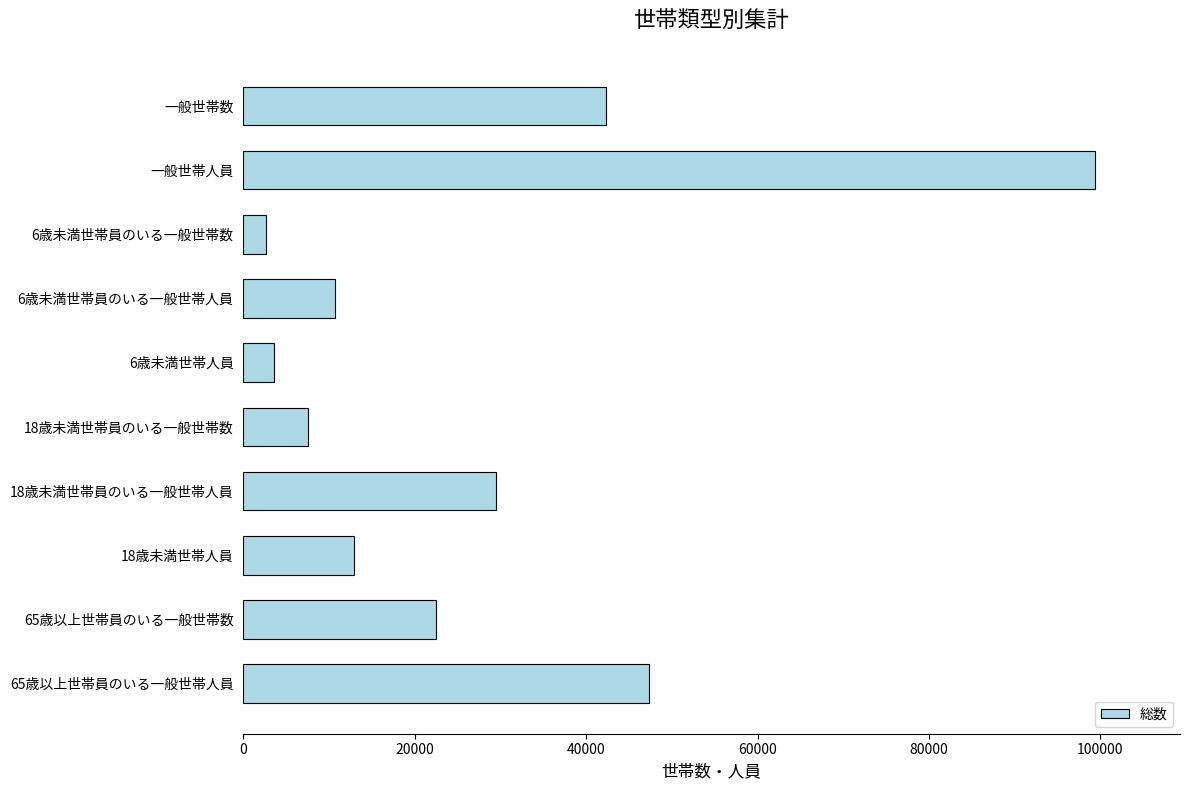

What is the difference between the maximum and minimum values?

96672